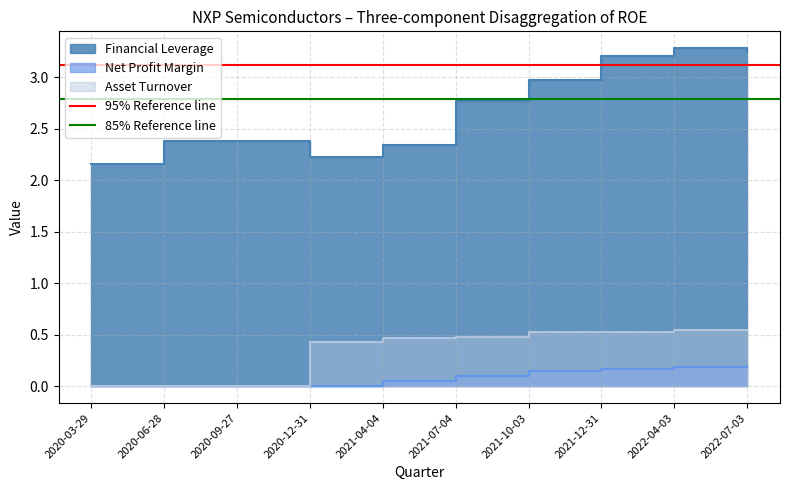

What position from the right is 2020-06-28?

1